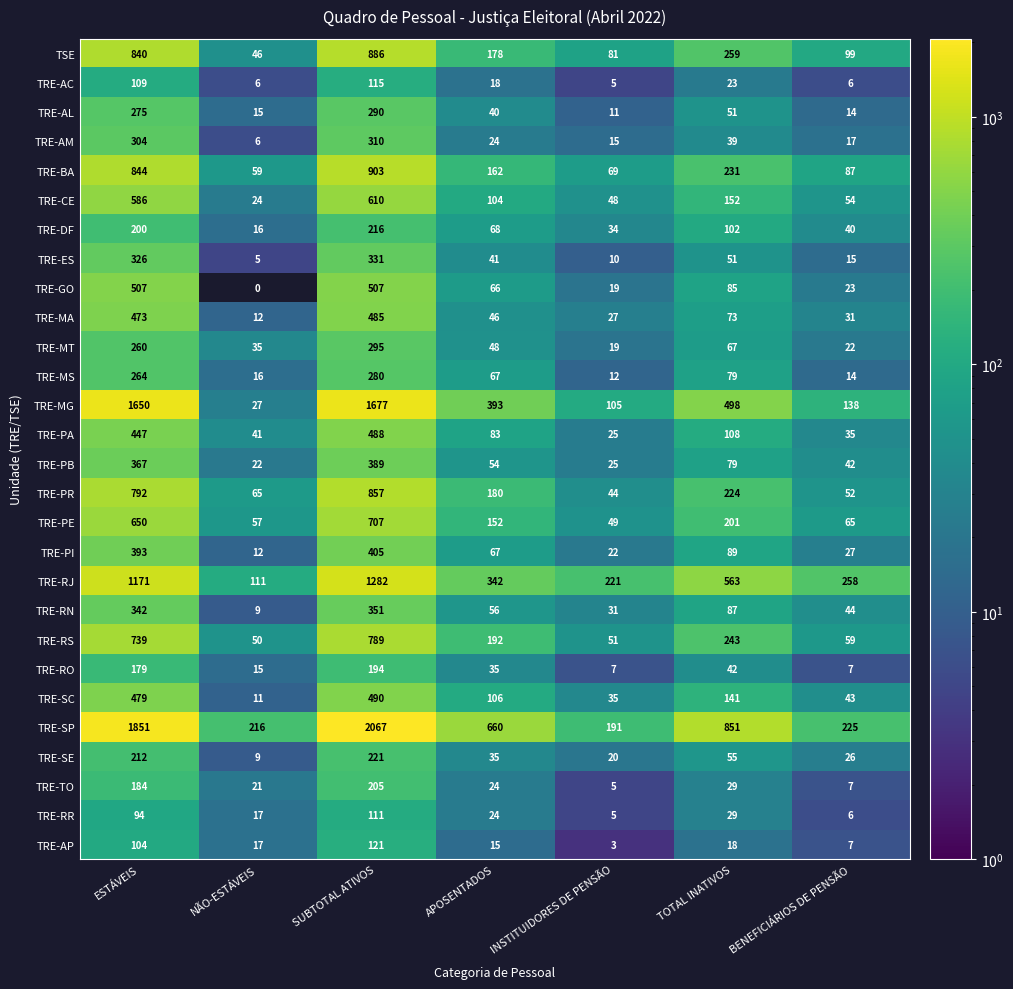

The TRE-PI series shows 393 at ESTÁVEIS. True or false?

True